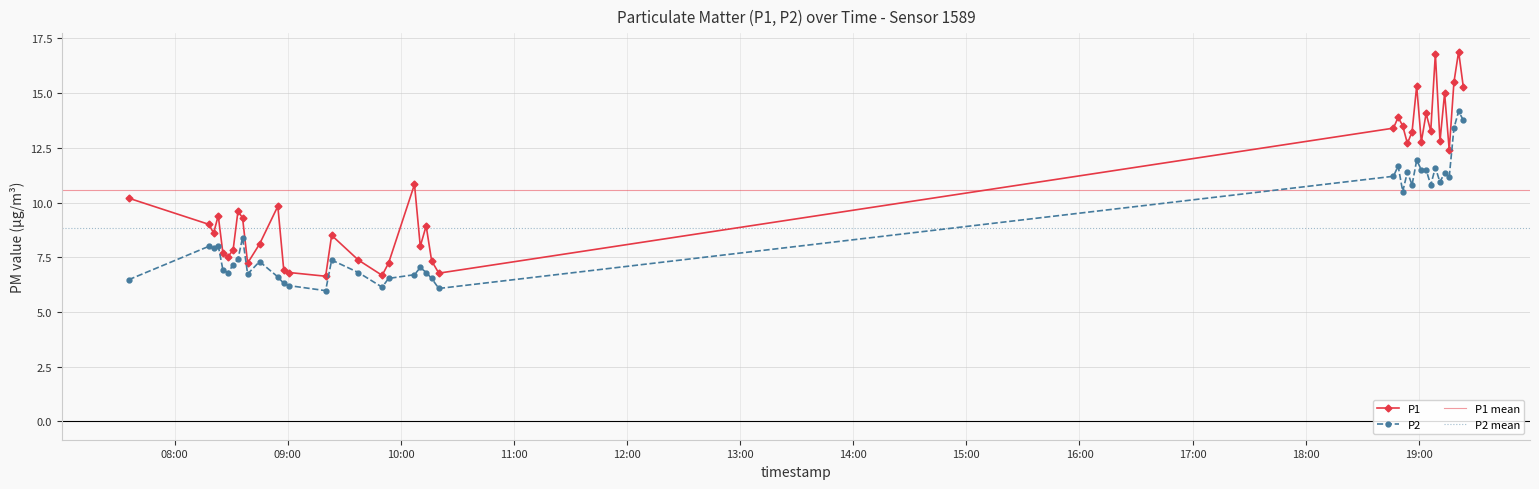

What is the label of the 35th point from the right?

2022-10-31T08:28:10